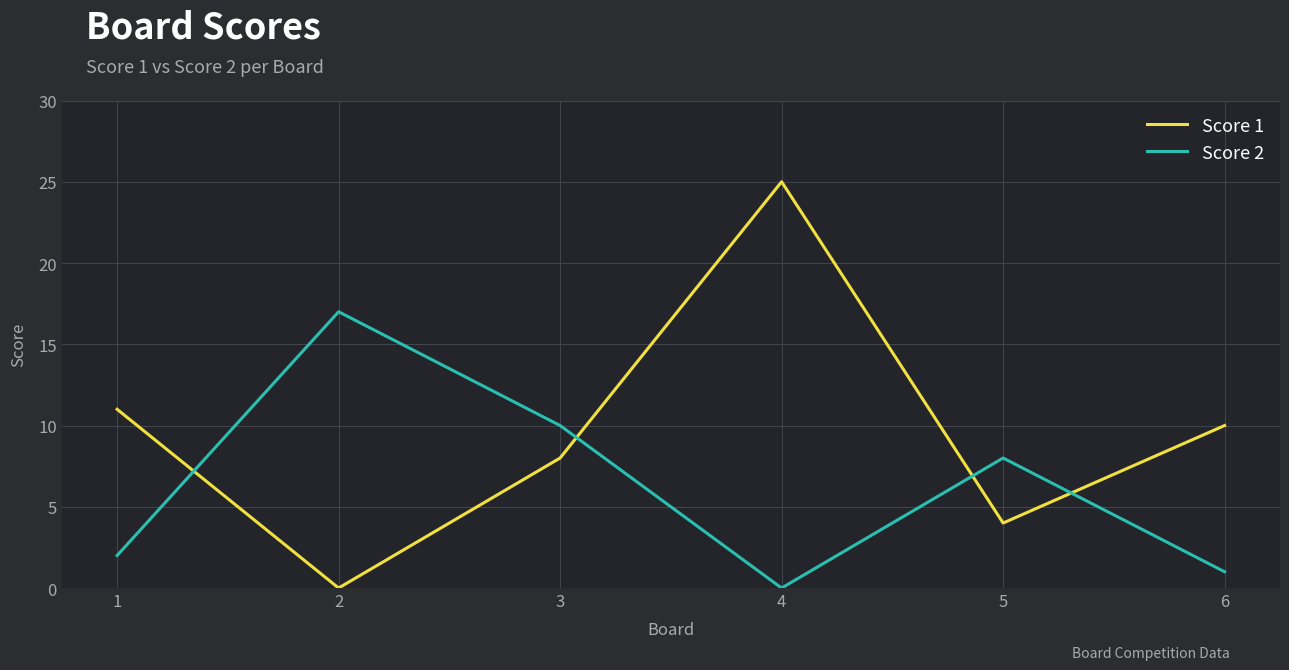

List the series in order of their overall mean, highest first.

Score 1, Score 2